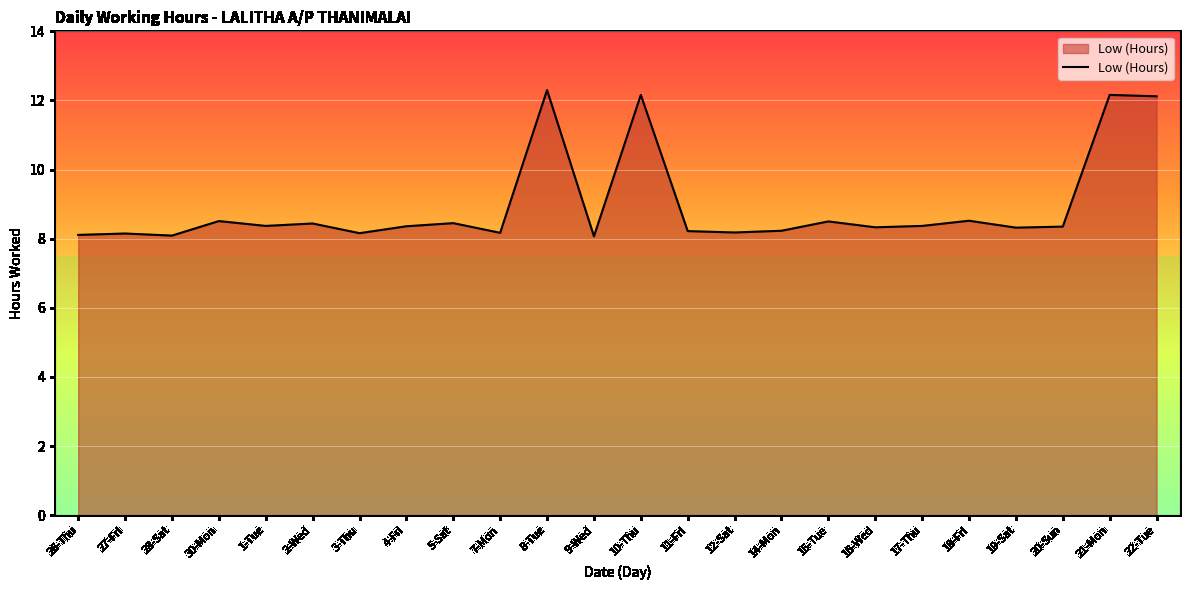

What is the greatest value displayed?

12.3